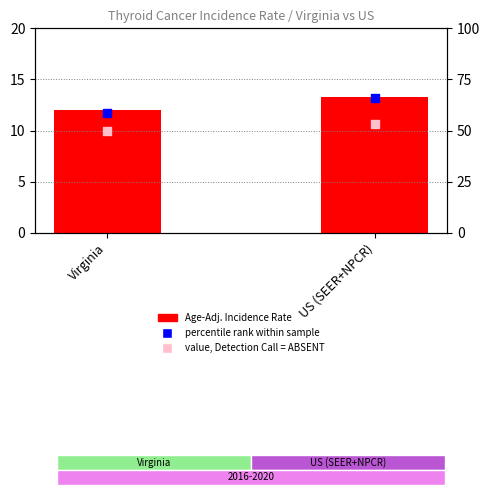

What are all the series names shown in the legend?

Age-Adj. Incidence Rate, percentile rank within sample, value, Detection Call = ABSENT